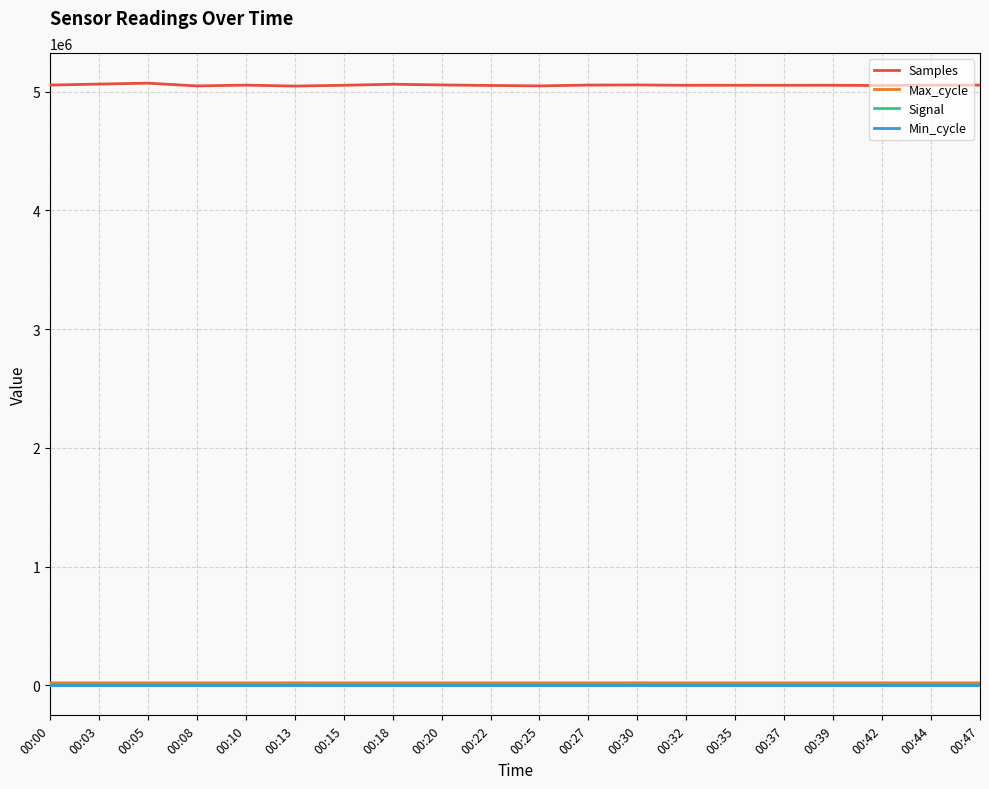

Read the Max_cycle value at 00:35, to the nearest 50.

20000